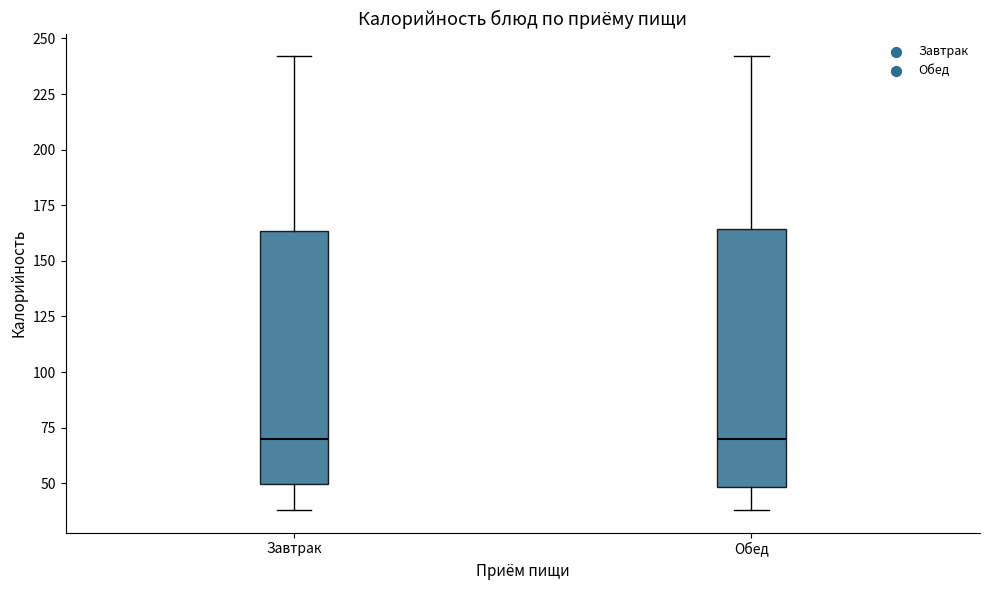

Reading left to right, transcribe this box plot: for each box, give where its median line is, the range the box spans, and where its two whiskers end, as read against the y-axis. The values are not printed on the chart, so give them approximately, as read against the axis.

Завтрак: median 70, box 50 to 165, whiskers 40 to 240
Обед: median 70, box 50 to 165, whiskers 40 to 240